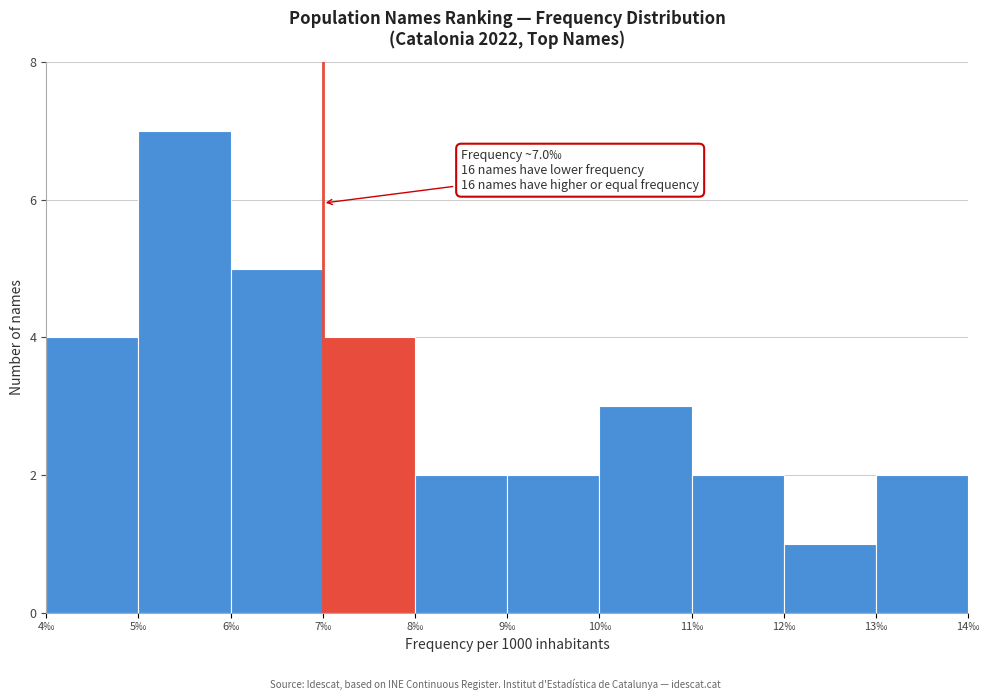

Over which range of the x-axis is the bar tallest?

5 to 6